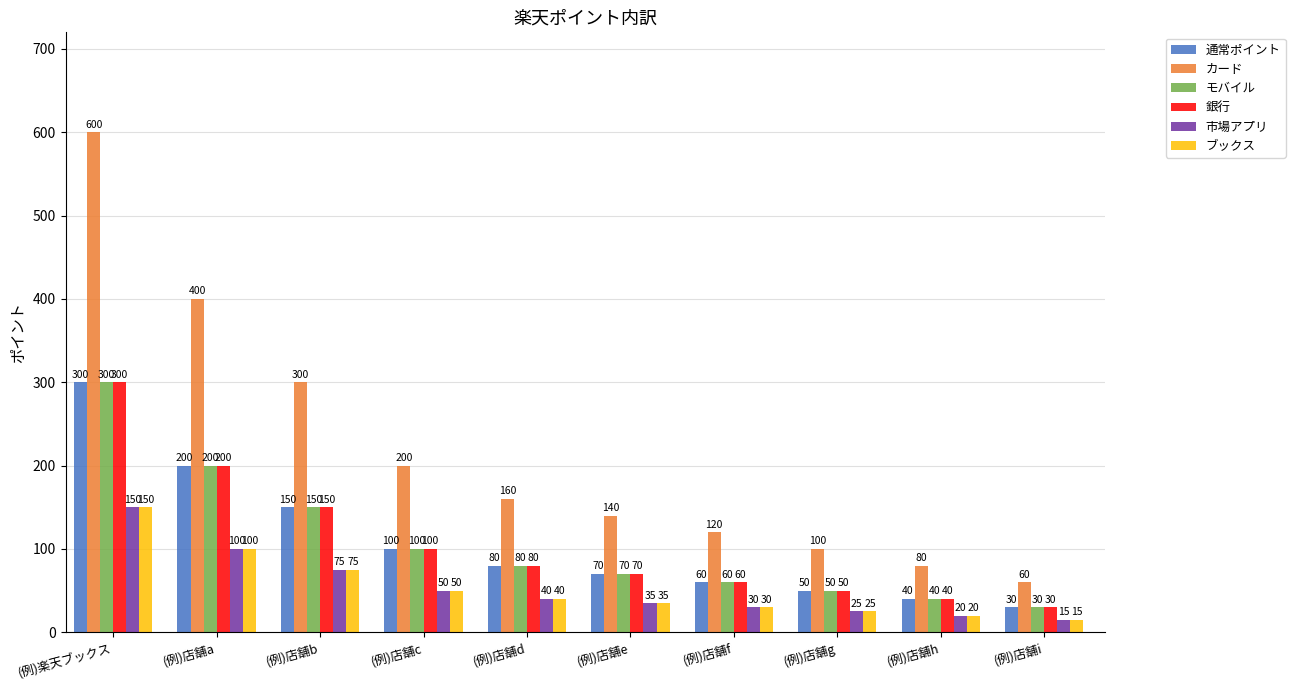

Which series changed the most between (例)店舗g and (例)店舗h?

カード